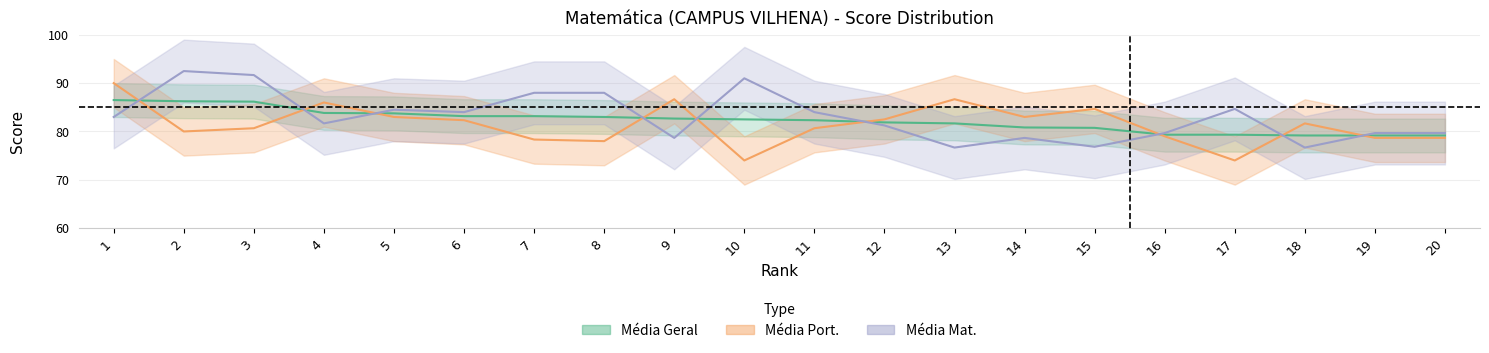

True or false: Média Geral and Média Port. intersect in this chart.

True